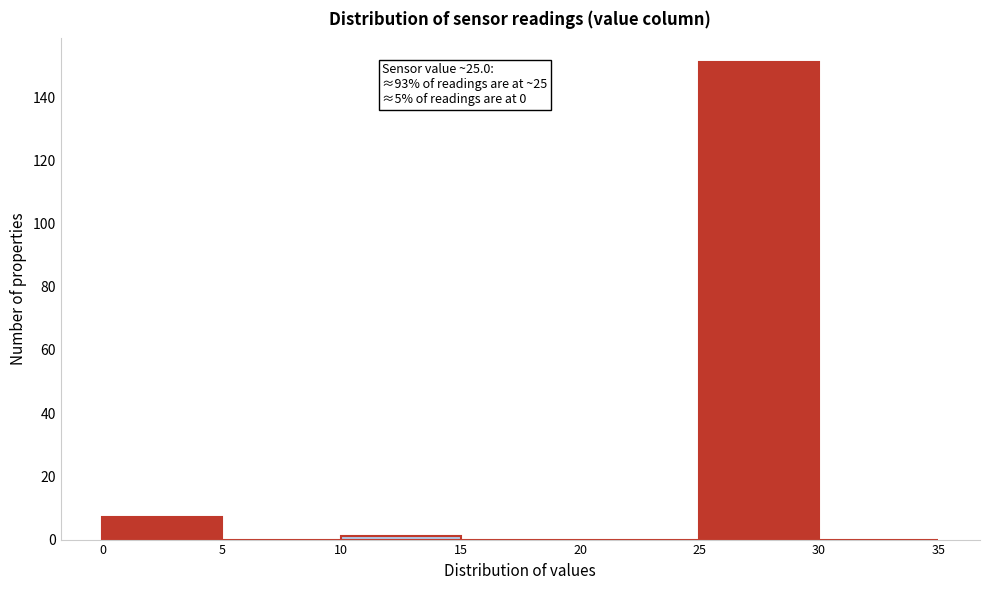

Which range on the x-axis has the tallest bar?

25 to 30